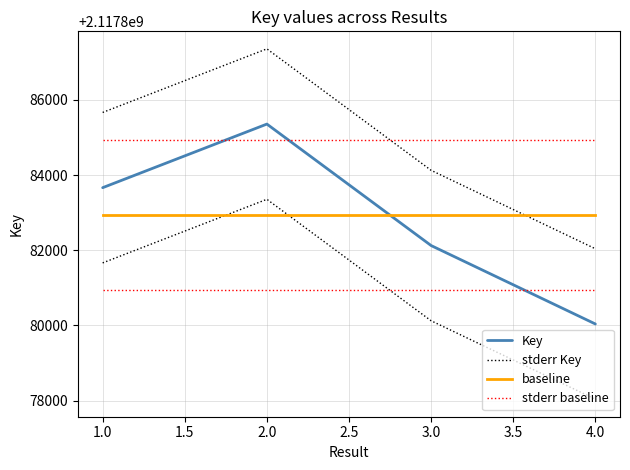

True or false: stderr baseline has more than 0 points higher than both neighbors.

False